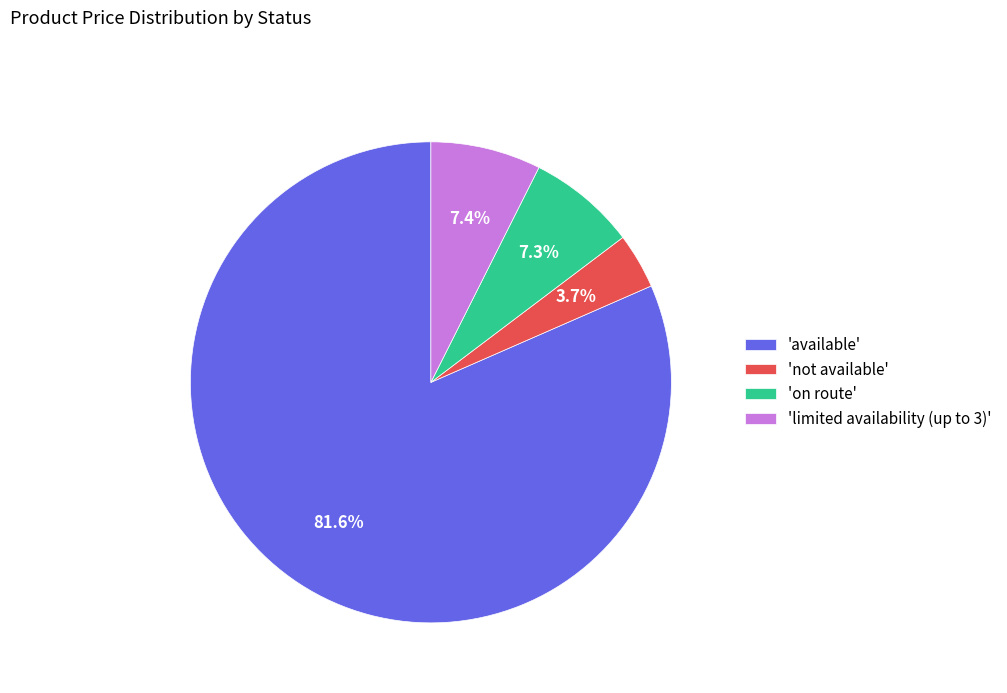

Which slice represents more than half of the pie?

'available'